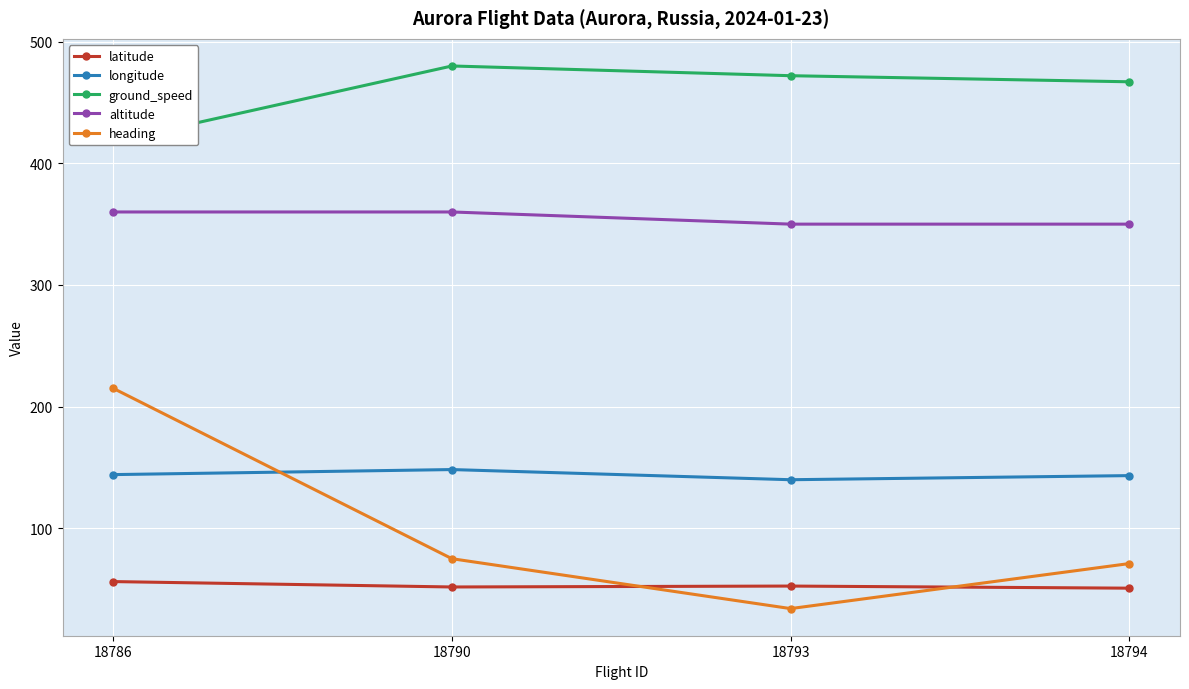

Reading left to right, transcribe all the data shown in this chart.

latitude: 56.2	51.8	52.5	50.8
longitude: 144.1	148.3	139.9	143.3
ground_speed: 418.0	480.0	472.0	467.0
altitude: 360.0	360.0	350.0	350.0
heading: 215.0	75.0	34.0	71.0